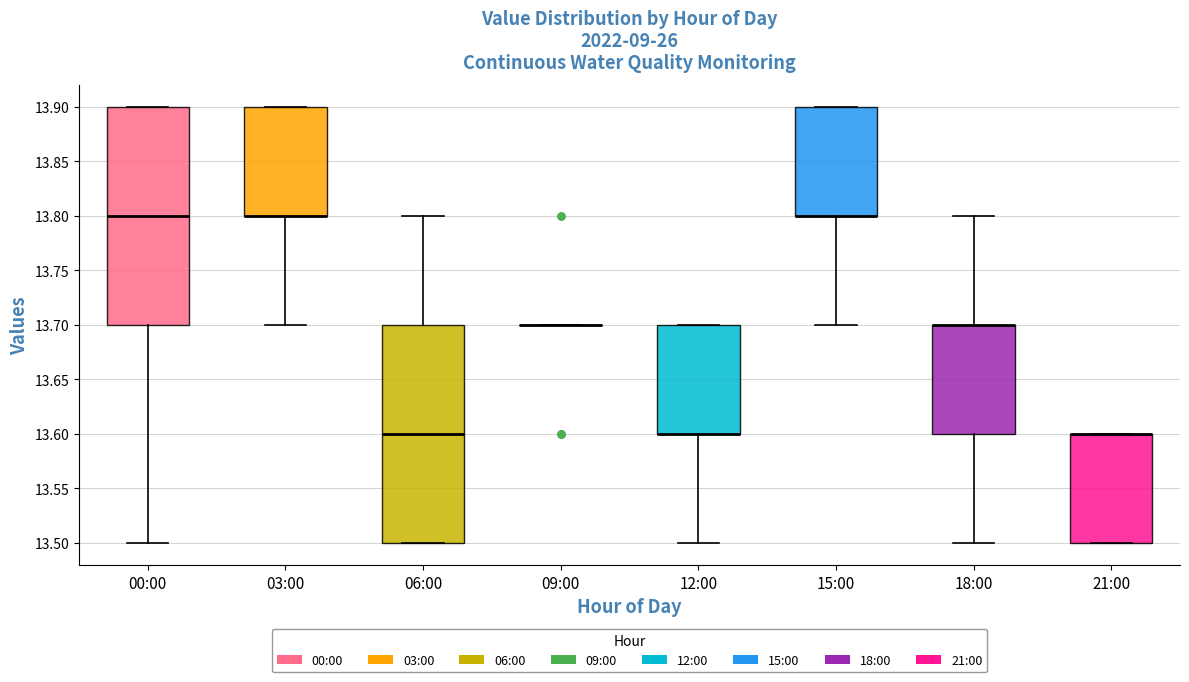

Reading left to right, read every box against the y-axis: the position of its median line, the range the box covers, and the ends of its whiskers. The values are not printed on the chart, so give them approximately, as read against the axis.

00:00: median 13.8, box 13.7 to 13.9, whiskers 13.5 to 13.9
03:00: median 13.8 (drawn on the box's lower edge), box 13.8 to 13.9, whiskers 13.7 to 13.9
06:00: median 13.6, box 13.5 to 13.7, whiskers 13.5 to 13.8
09:00: box collapsed to a line at 13.7, whiskers 13.7 to 13.7
12:00: median 13.6 (drawn on the box's lower edge), box 13.6 to 13.7, whiskers 13.5 to 13.7
15:00: median 13.8 (drawn on the box's lower edge), box 13.8 to 13.9, whiskers 13.7 to 13.9
18:00: median 13.7 (drawn on the box's upper edge), box 13.6 to 13.7, whiskers 13.5 to 13.8
21:00: median 13.6 (drawn on the box's upper edge), box 13.5 to 13.6, whiskers 13.5 to 13.6